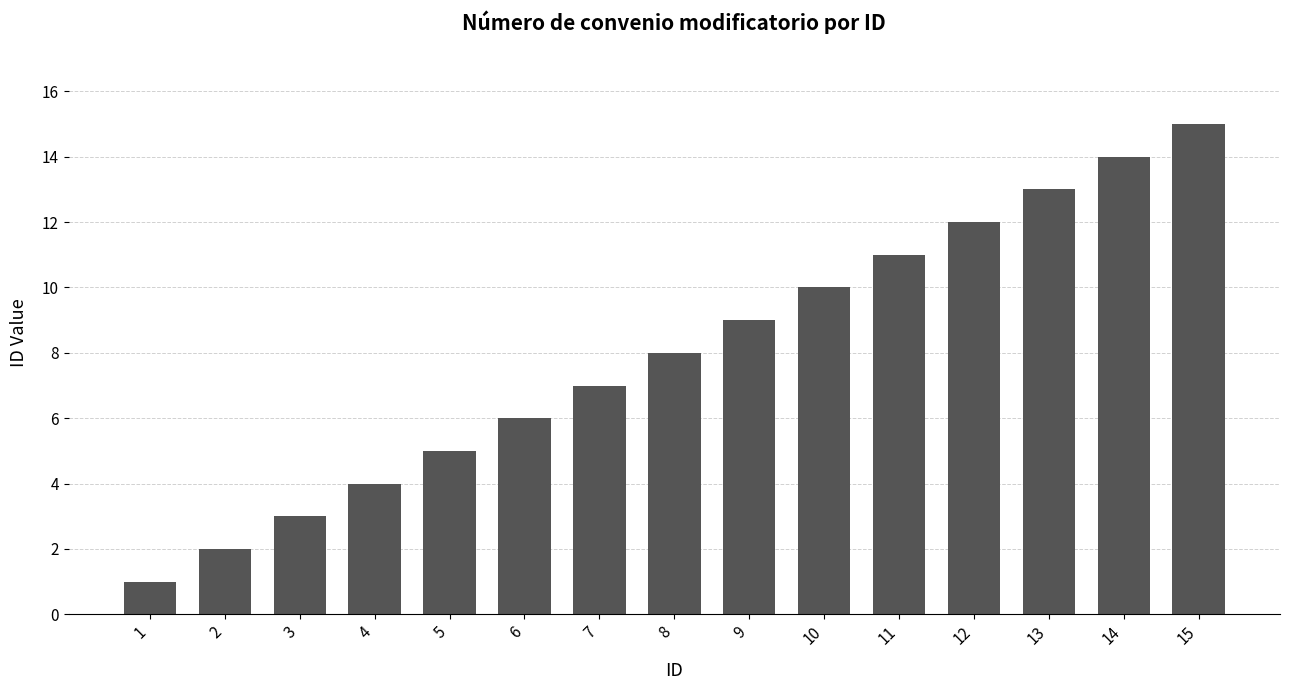

How many values are below 8?

7